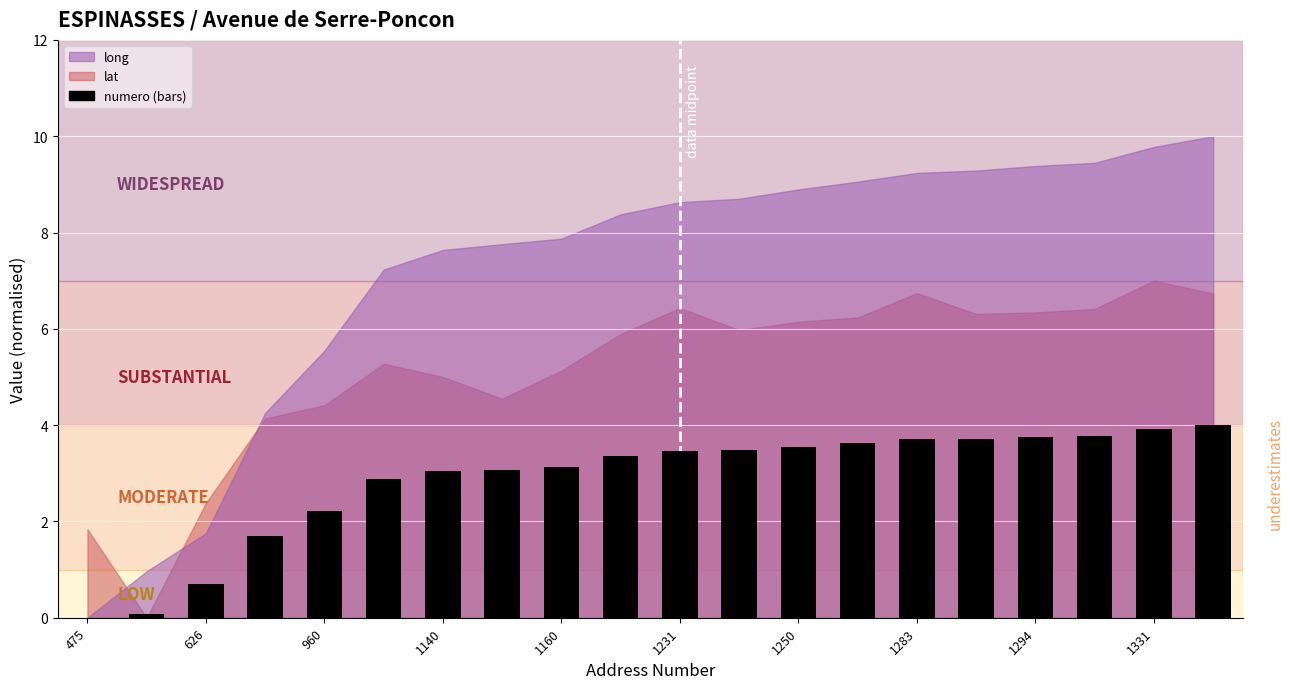

What is the sum of all values?

57.2